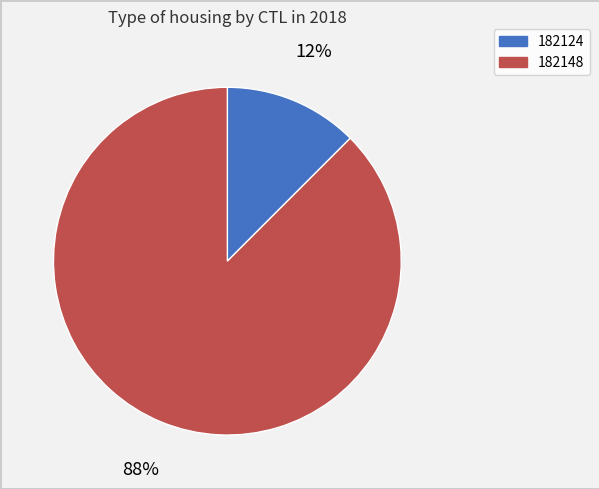

Which slice is the largest?

182148